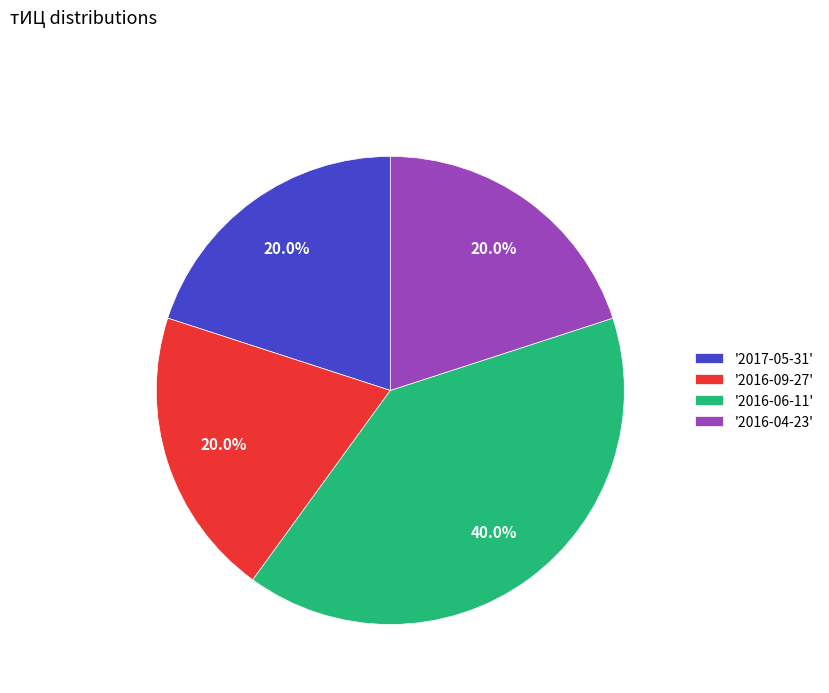

How many slices are in this pie chart?

4